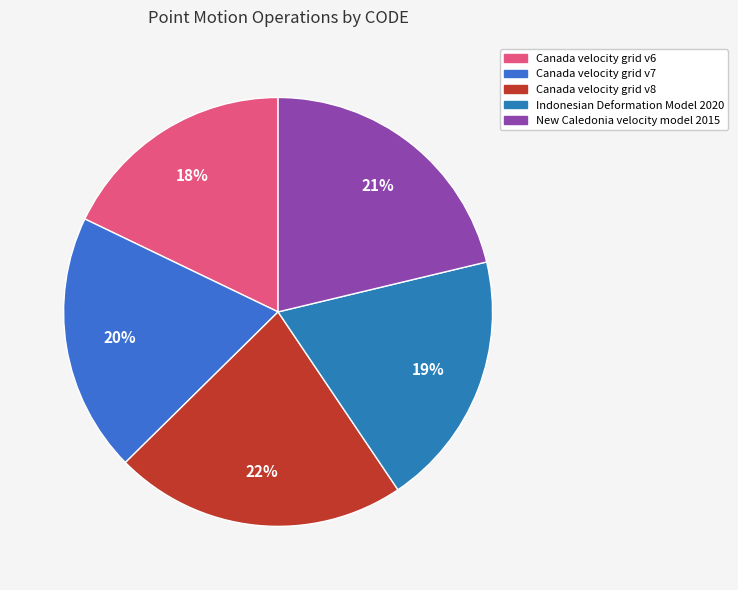

Which has a higher value, Canada velocity grid v7 or Canada velocity grid v8?

Canada velocity grid v8